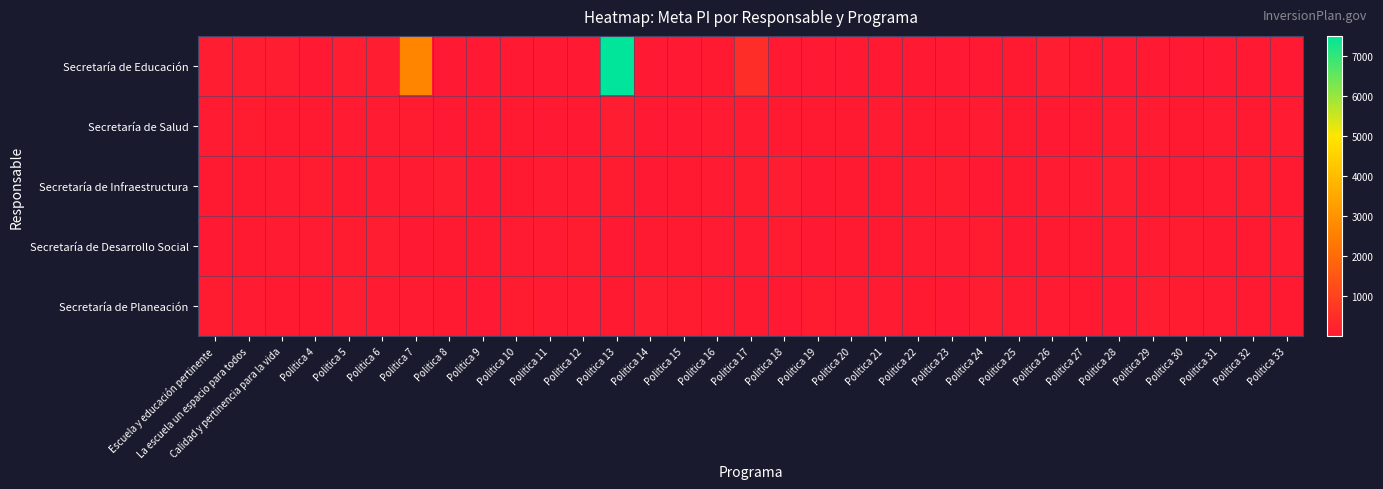

How many series are shown in this chart?

5